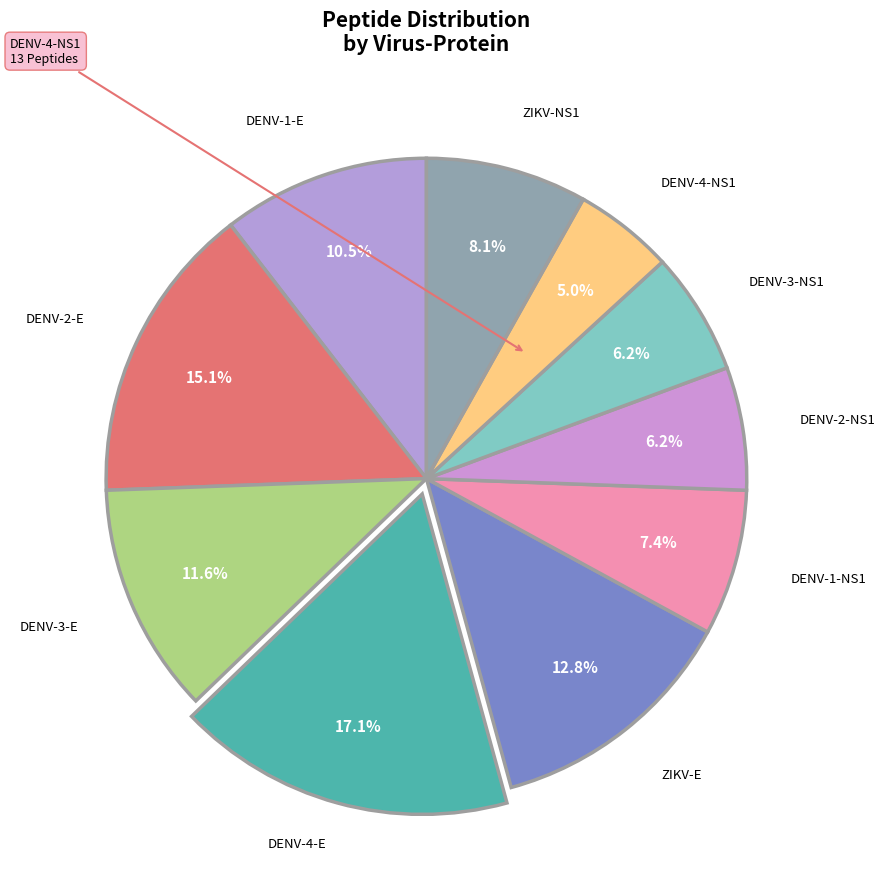

Count the number of slices in the pie.

10